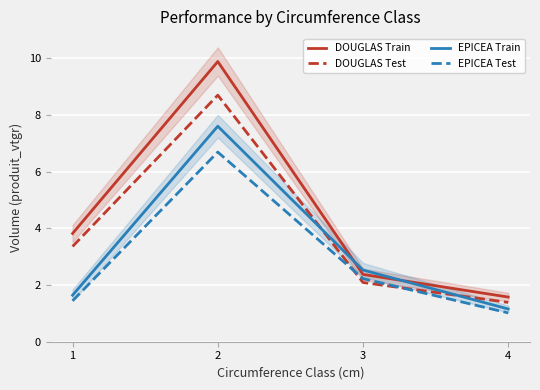

Reading left to right, what are all the values shown in this chart?

DOUGLAS Train: 3.8	9.9	2.4	1.6
DOUGLAS Test: 3.4	8.7	2.1	1.4
EPICEA Train: 1.6	7.6	2.5	1.2
EPICEA Test: 1.4	6.7	2.2	1.0